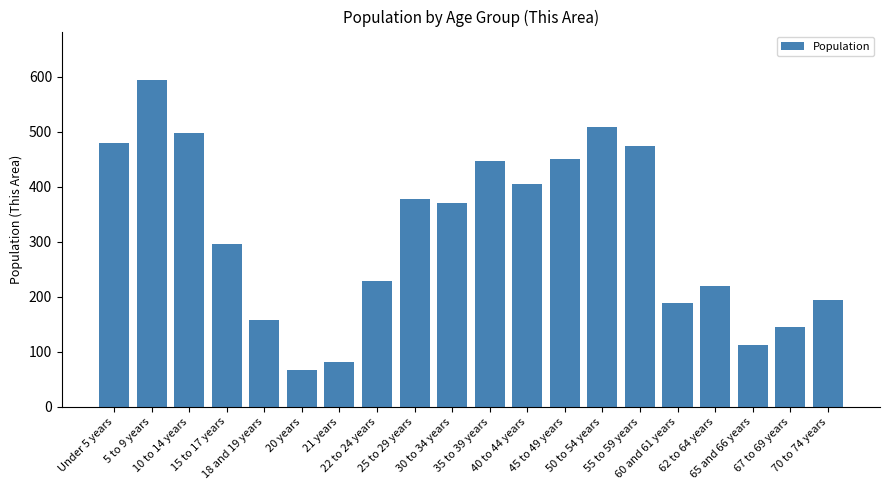

What is the greatest value displayed?

593